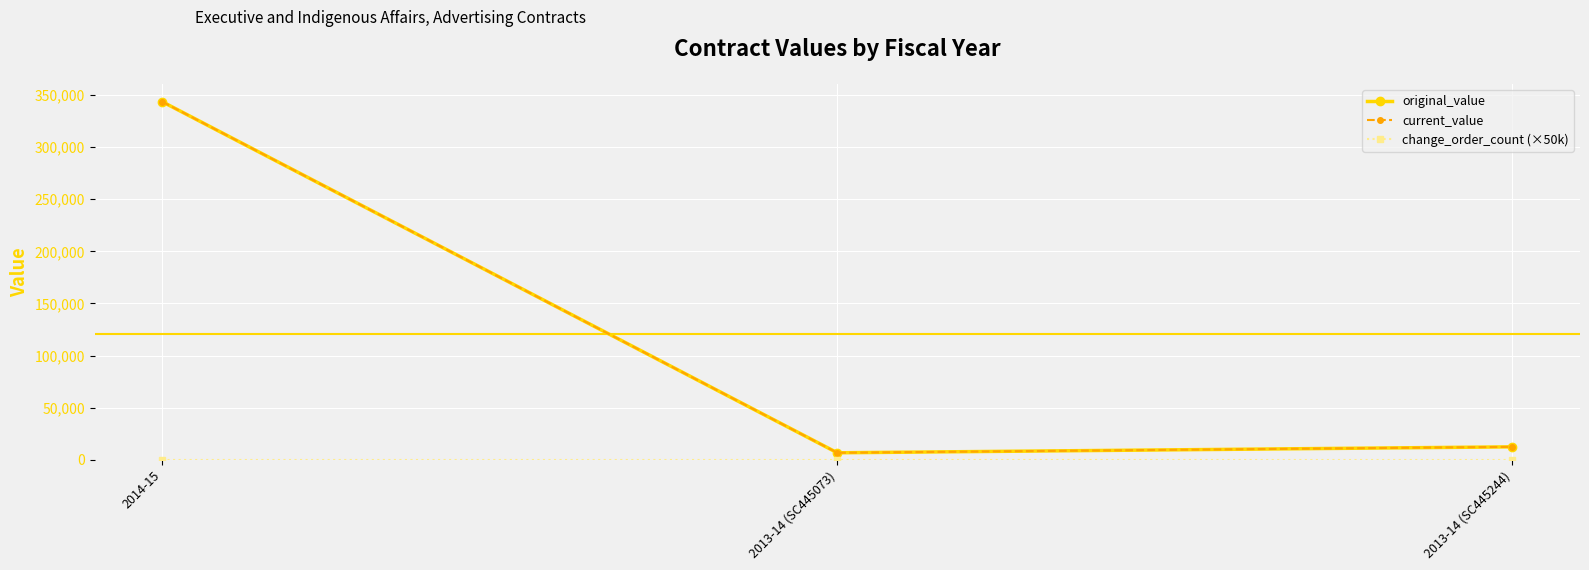

Is the value of original_value at 2014-15 greater than the value of current_value at 2013-14 (SC445244)?

Yes